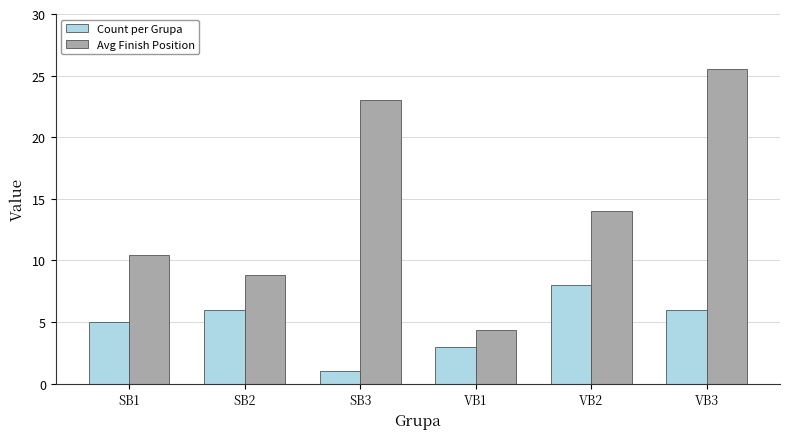

How many values in the Avg Finish Position series are below 14?

3